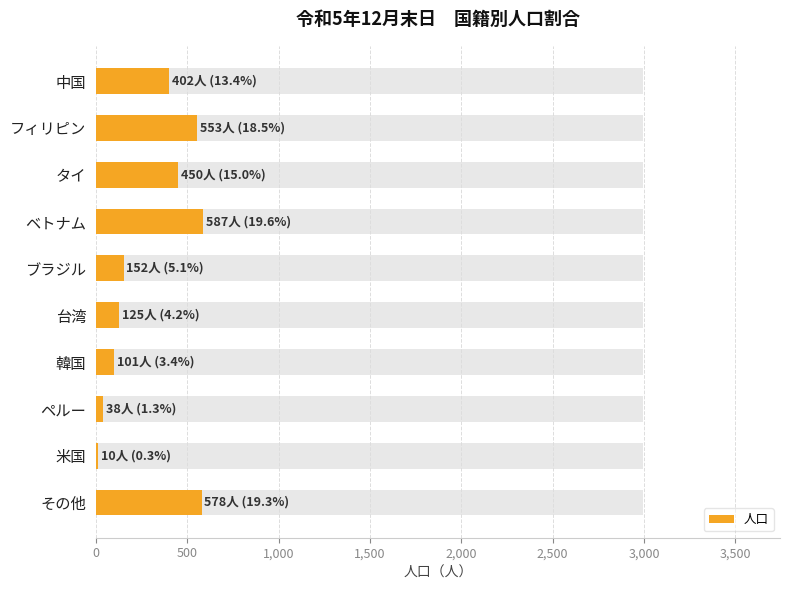

What is the value of the 9th bar from the left?

10